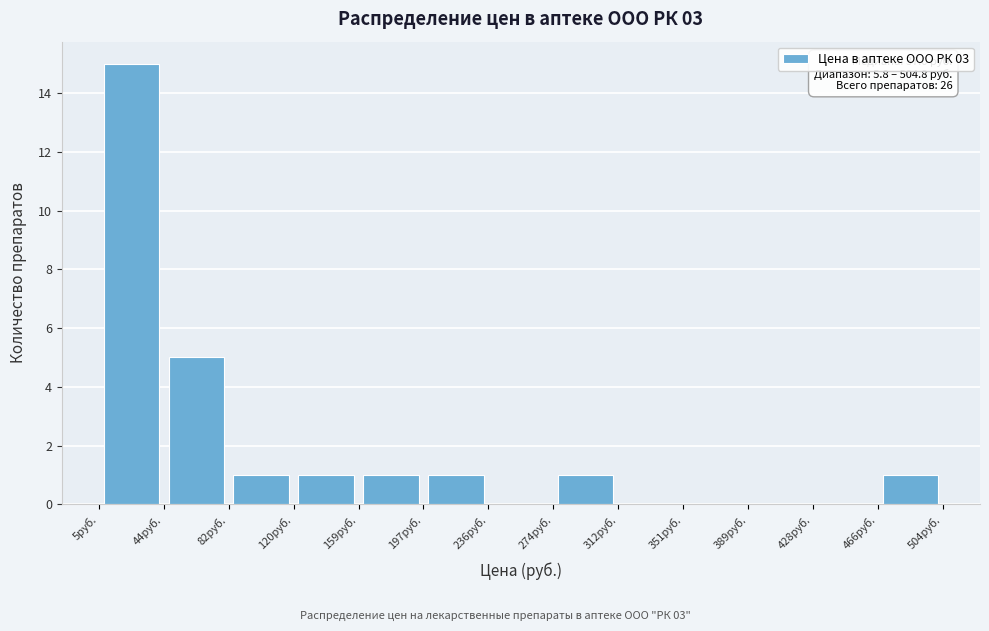

Over which range of the x-axis is the bar tallest?

5 to 45